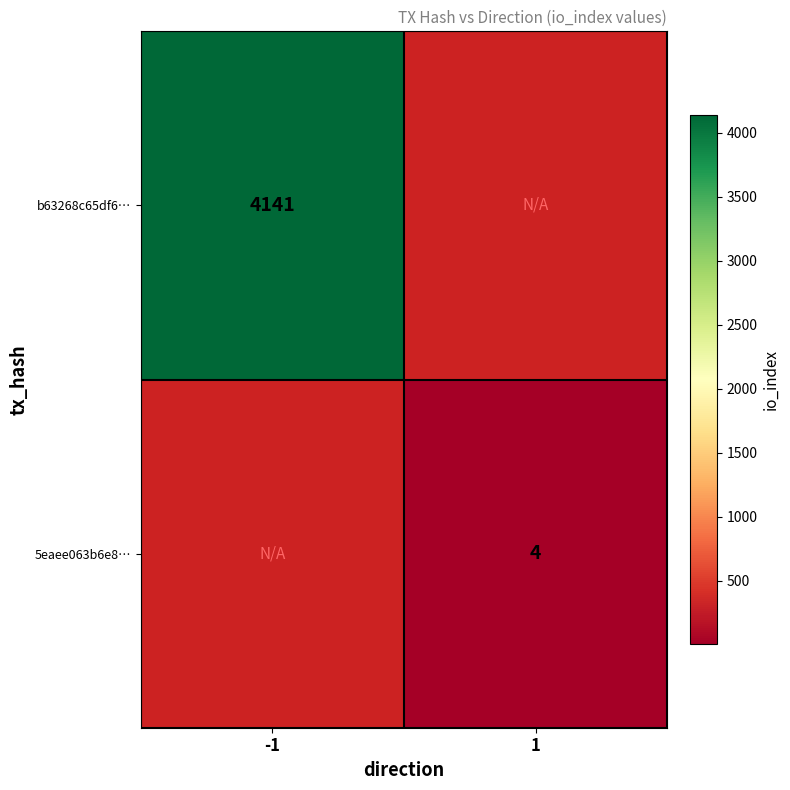

Count the number of data series in this chart.

2